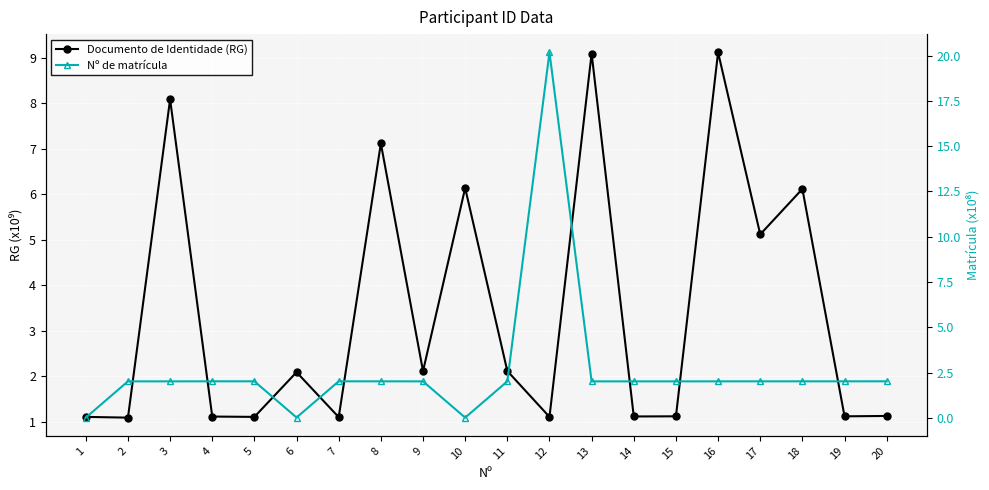

Which series changed the most between 1 and 9?

Nº de matrícula